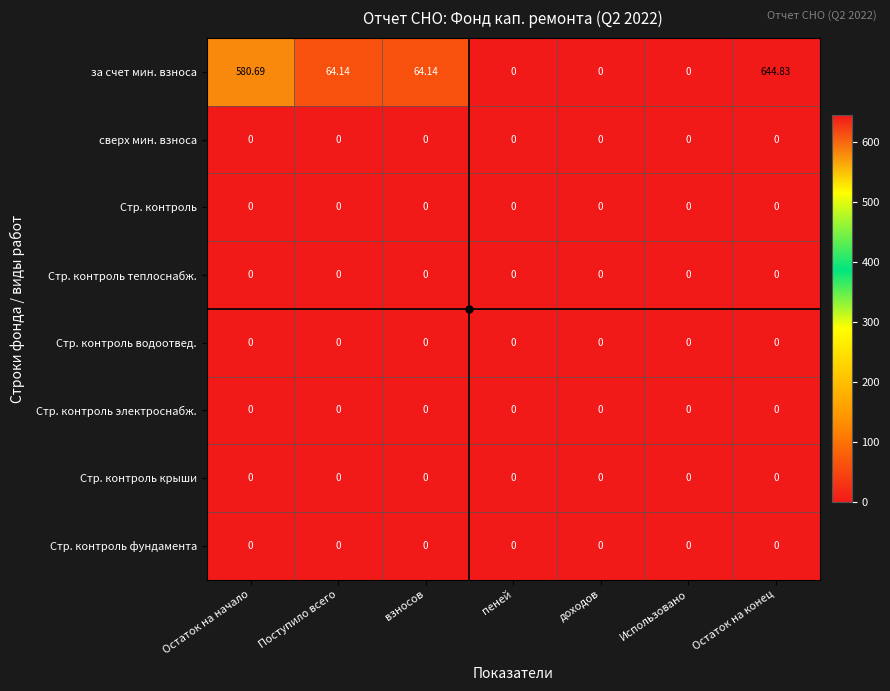

At which category is the sum across all series the highest?

Остаток на конец